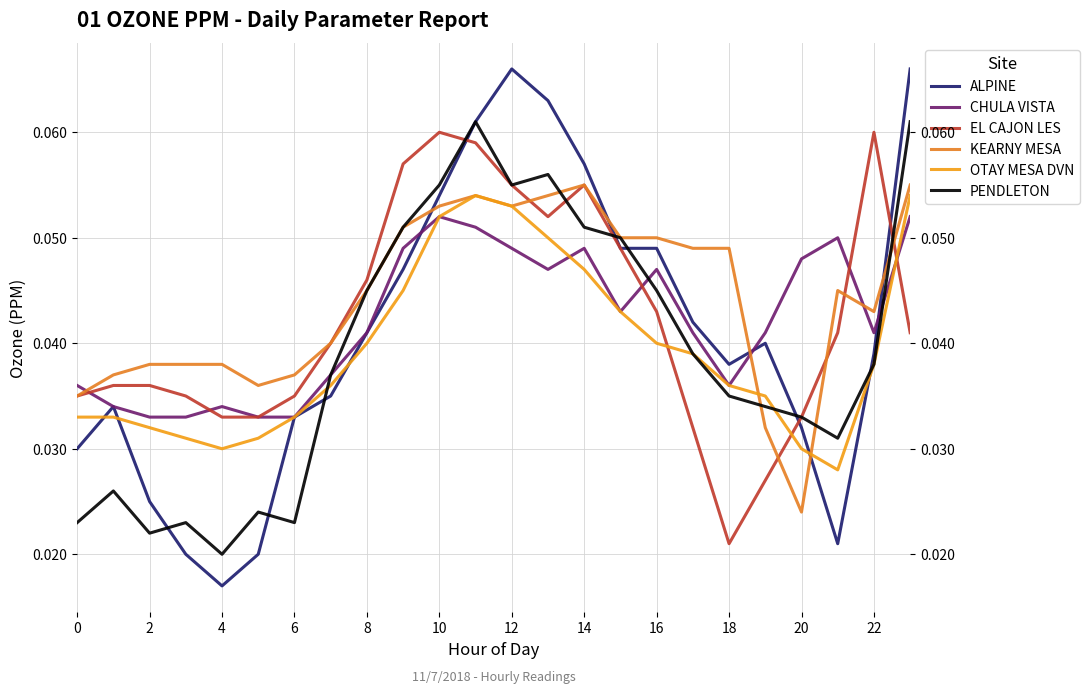

Is the value of PENDLETON at 14 greater than the value of EL CAJON LES at 23?

No